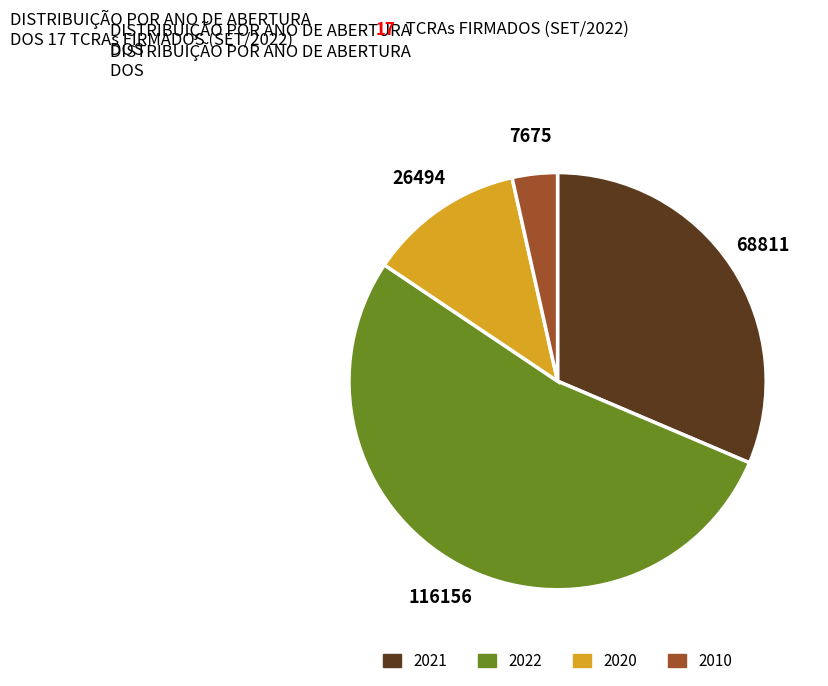

Does 2021 represent more than half of the total?

No